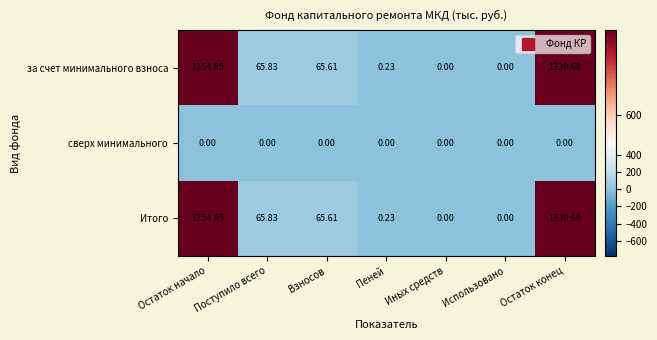

What is the maximum value shown in the chart?

1320.7